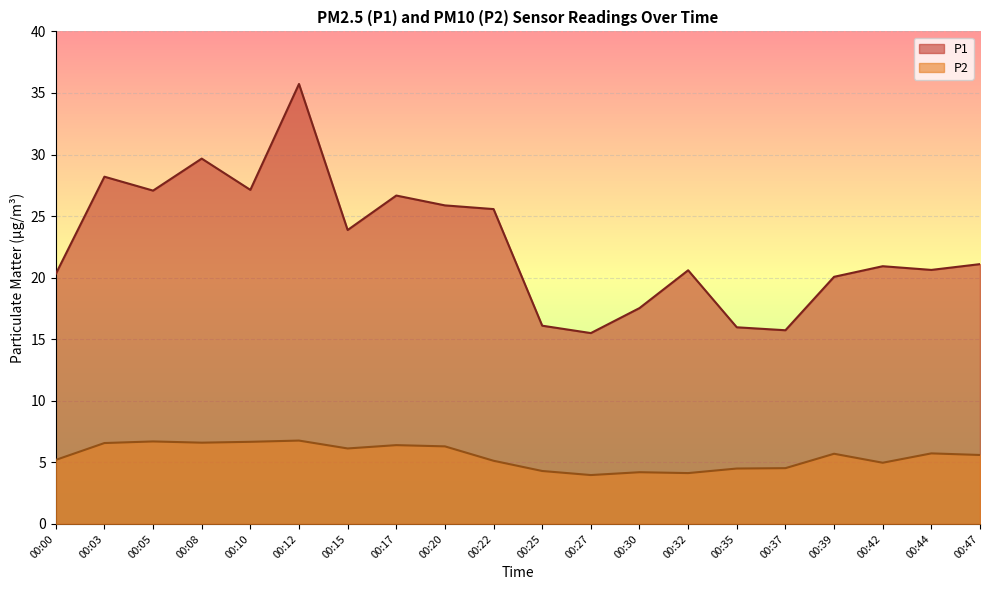

What is the smallest value displayed?

4.0